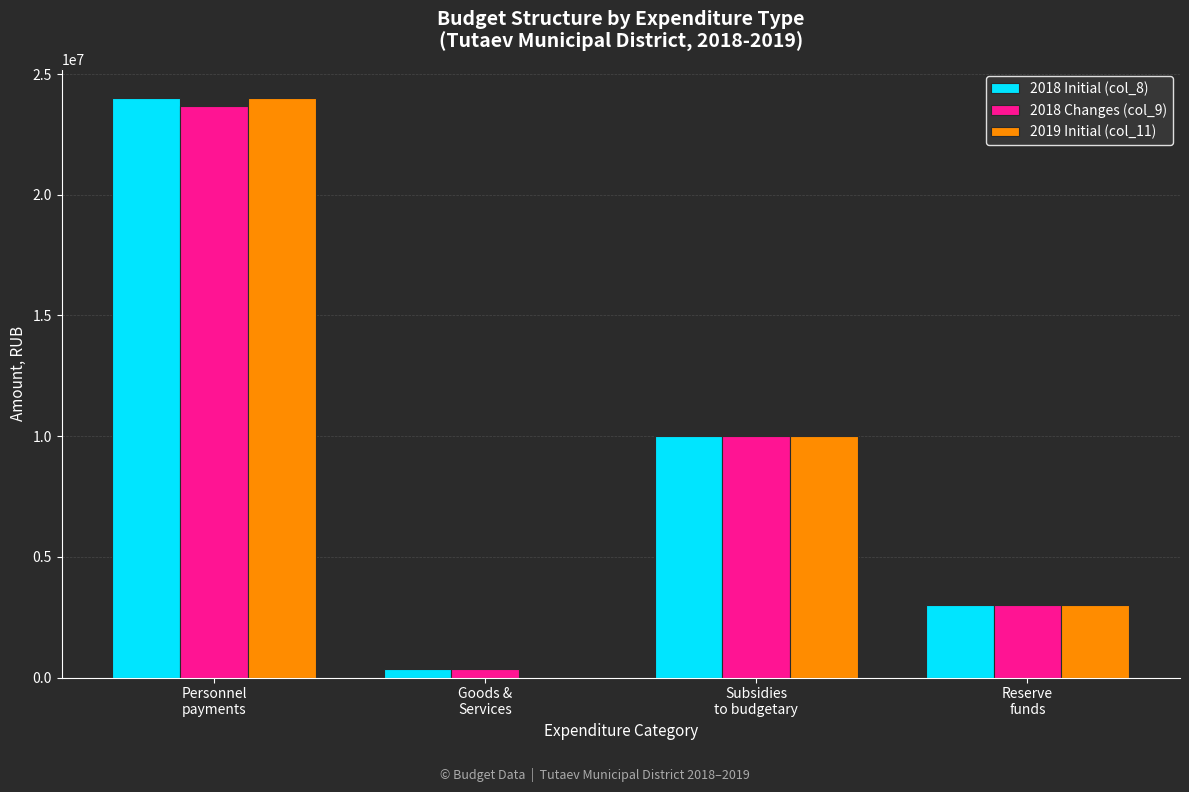

Where does the 2018 Initial (col_8) series first go above 10000000?

Personnel
payments